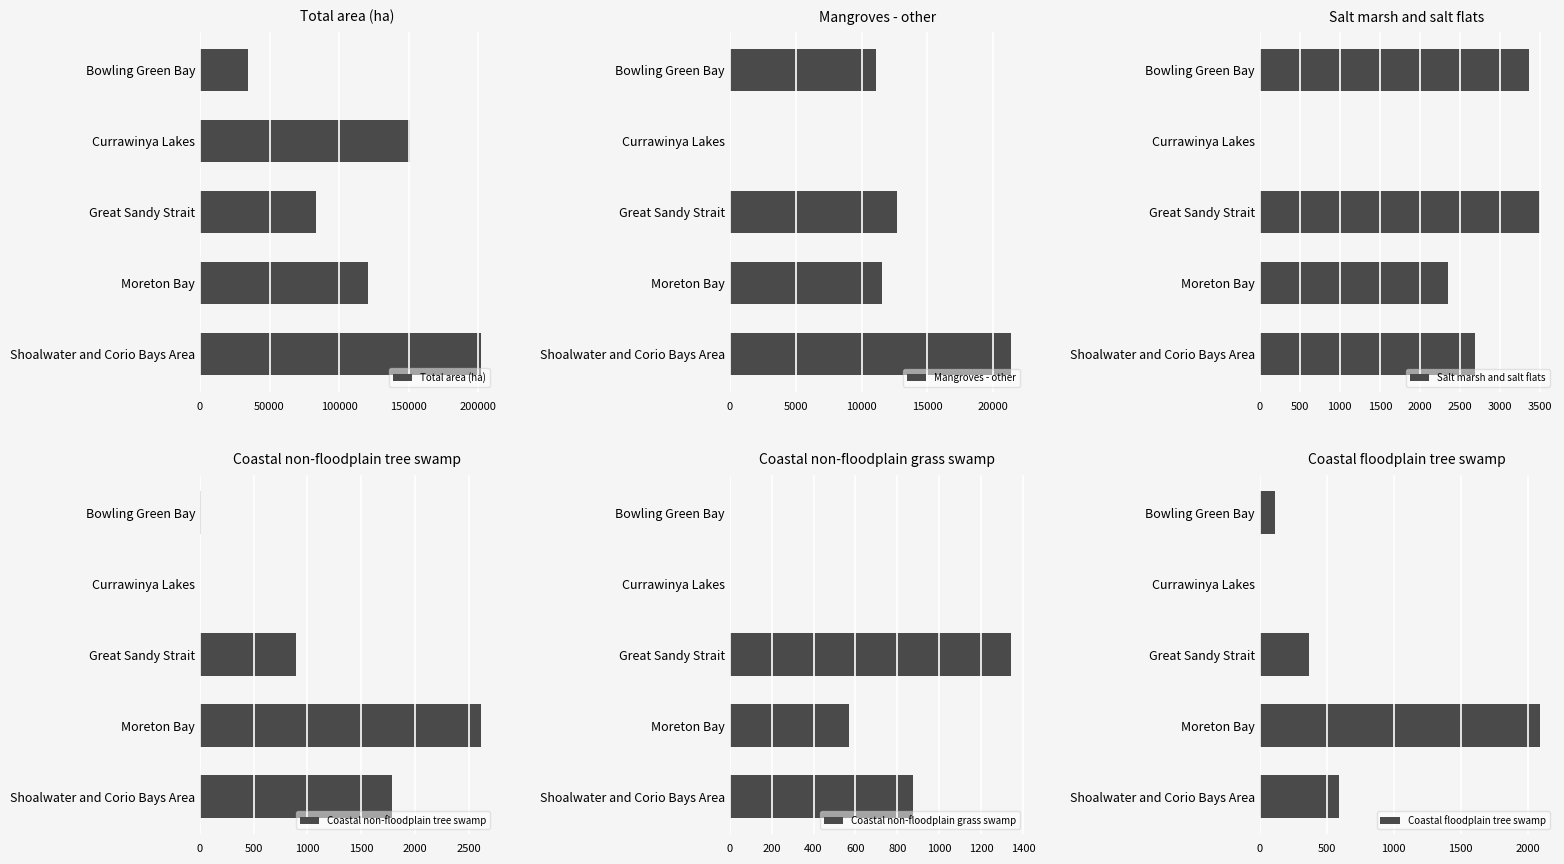

Are the bars horizontal?

Yes